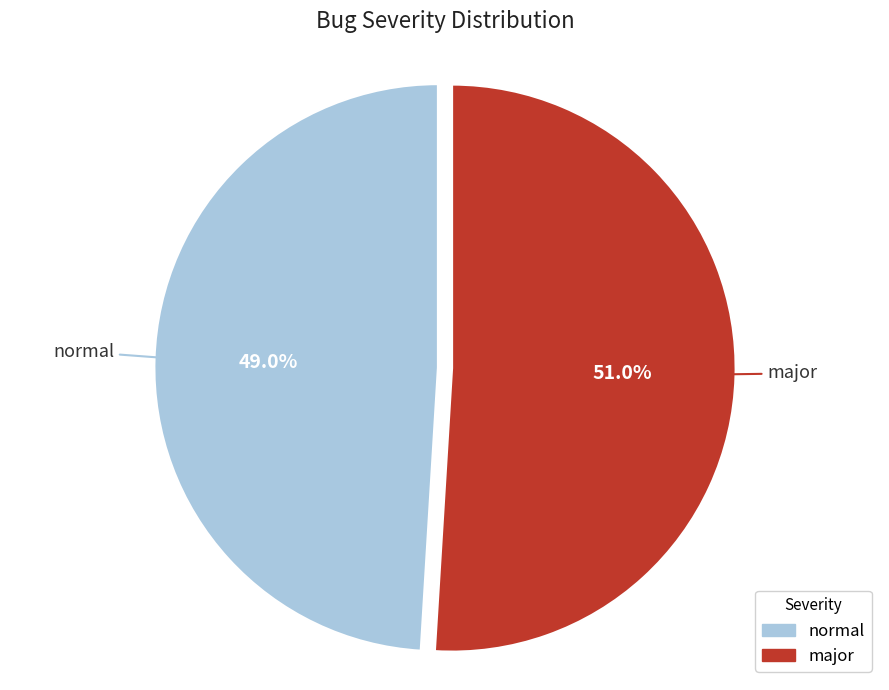

What percentage is NOT represented by major?

49.0%